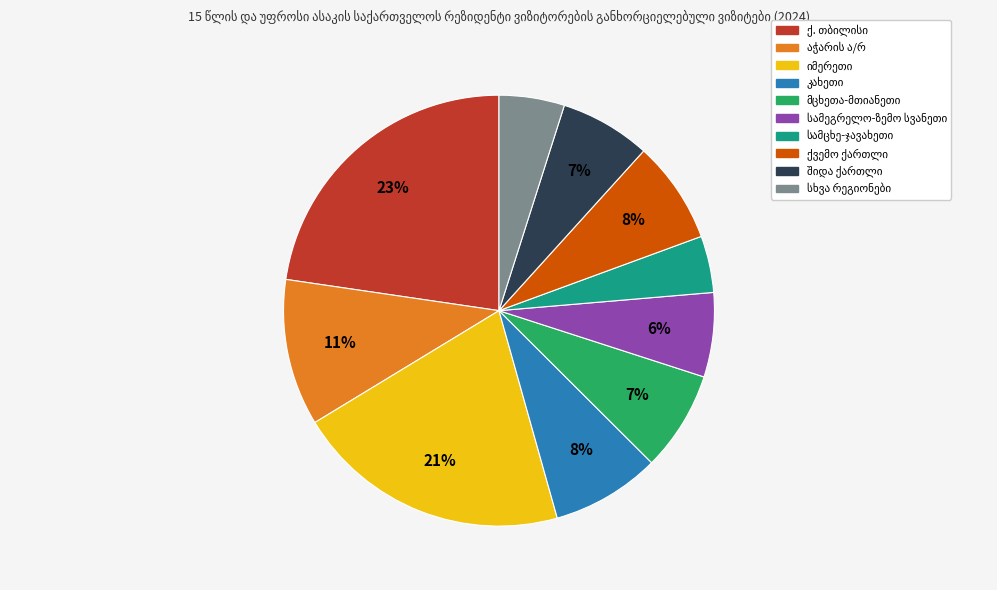

To the nearest percent, what is the average slice percentage?

10%